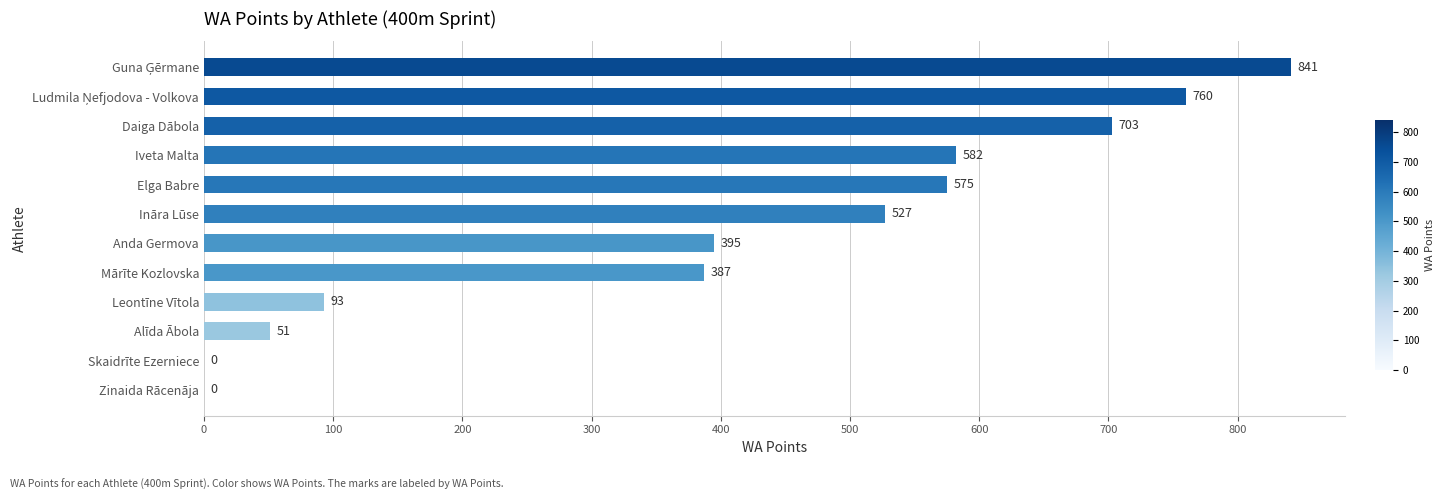

Are the bars horizontal?

Yes